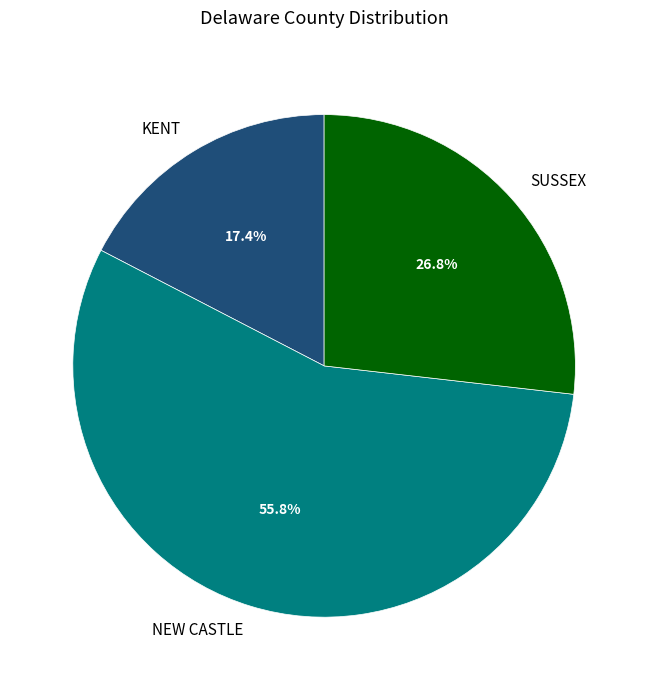

What is the smallest slice in the pie chart?

KENT